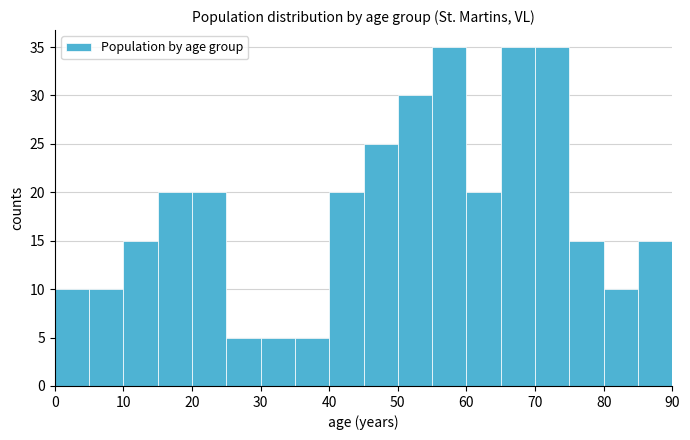

Reading left to right, transcribe this chart: for each bar, give the range it covers on the x-axis and its height. The values are not printed on the chart, so give them approximately, as read against the axis.

0 to 5: 10
5 to 10: 10
10 to 15: 15
15 to 20: 20
20 to 25: 20
25 to 30: 5
30 to 35: 5
35 to 40: 5
40 to 45: 20
45 to 50: 25
50 to 55: 30
55 to 60: 35
60 to 65: 20
65 to 70: 35
70 to 75: 35
75 to 80: 15
80 to 85: 10
85 to 90: 15